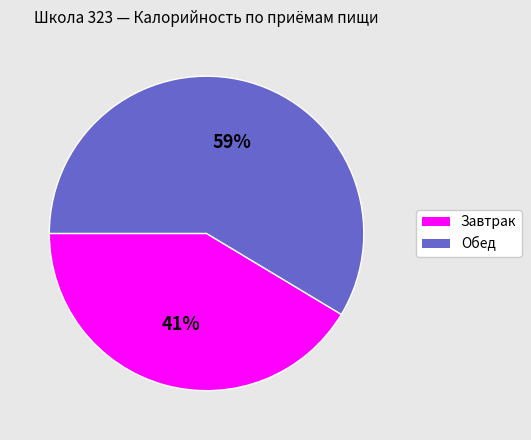

Which has a higher value, Обед or Завтрак?

Обед